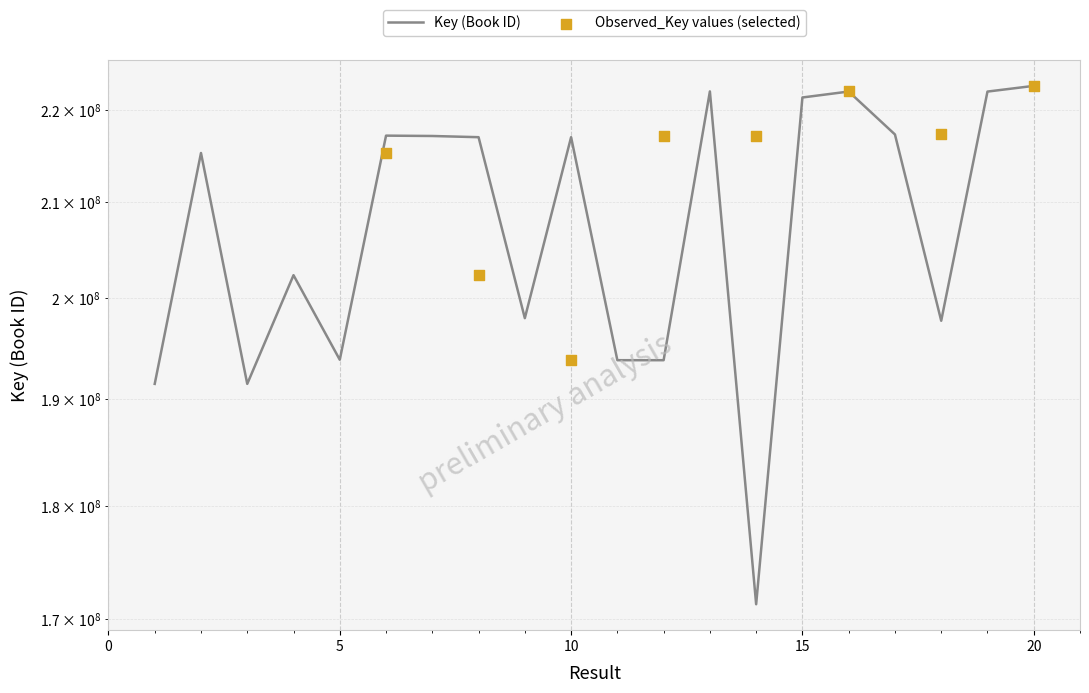

What is the ratio of the value at 9 to the value at 2?

0.9